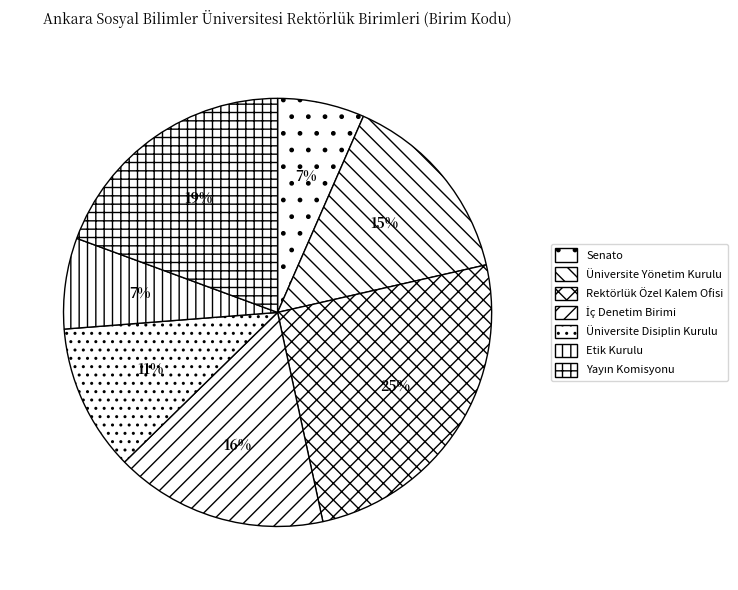

Count the number of slices in the pie.

7